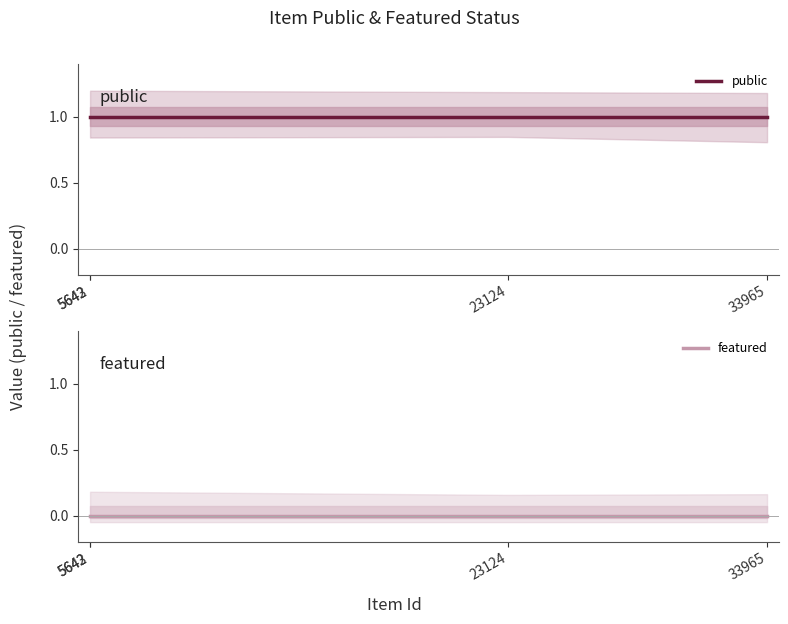

At 5643, list the series in order from smallest to largest.

featured, public